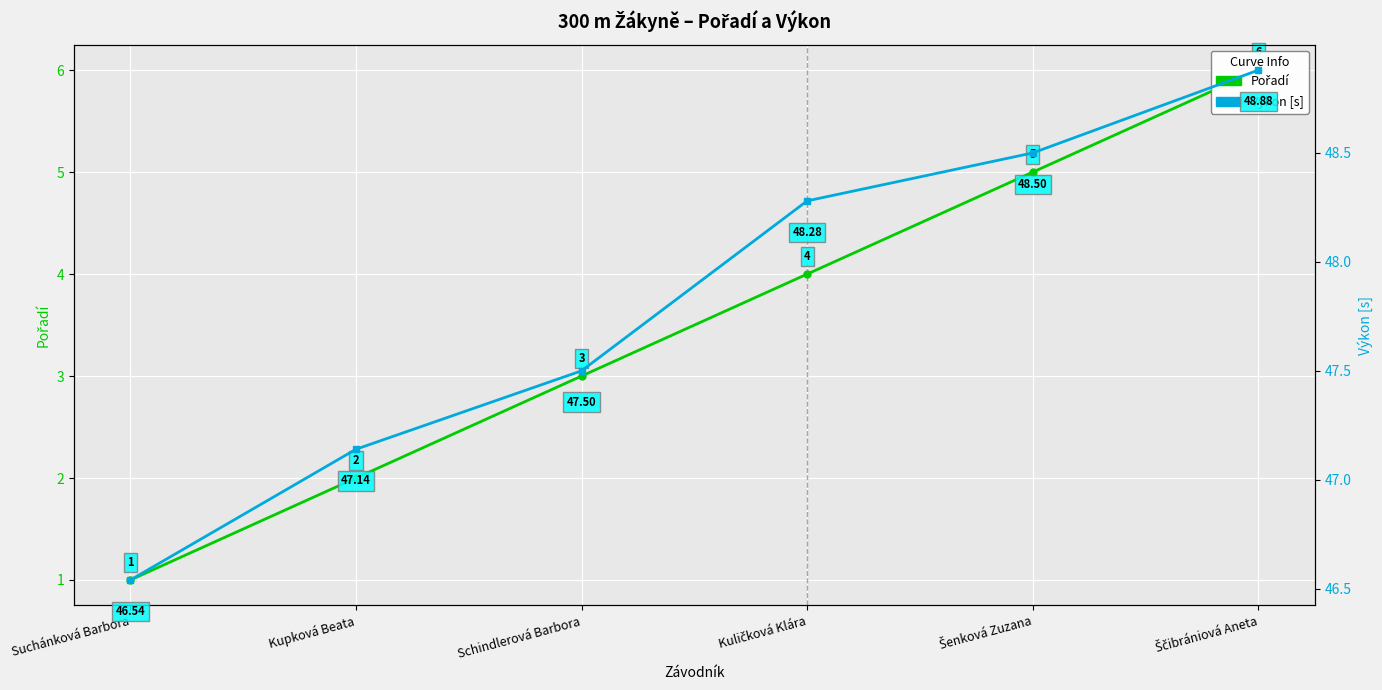

What is the highest value of the Výkon [s] series?

48.9